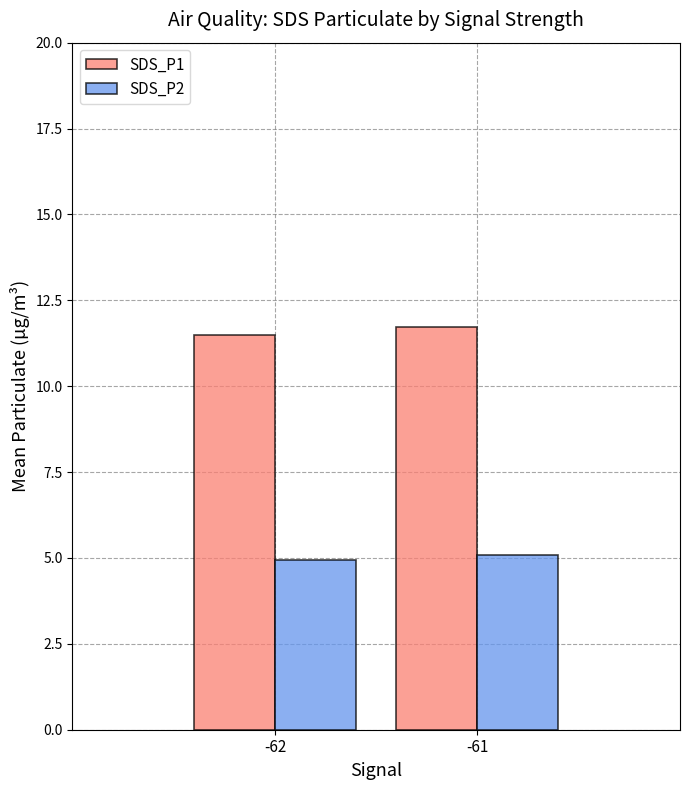

How many values in the SDS_P2 series exceed 5?

1